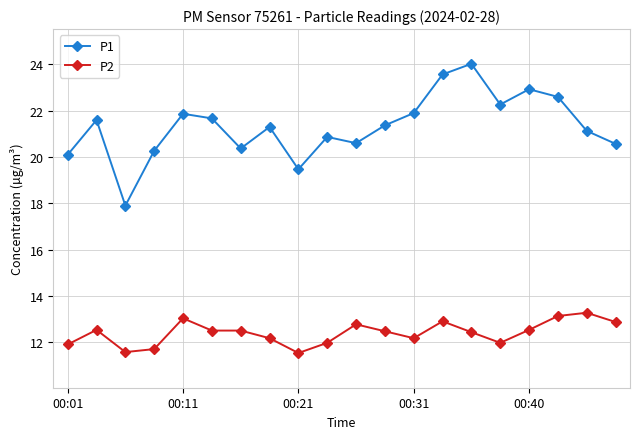

What is the average value of the P1 series?

21.3